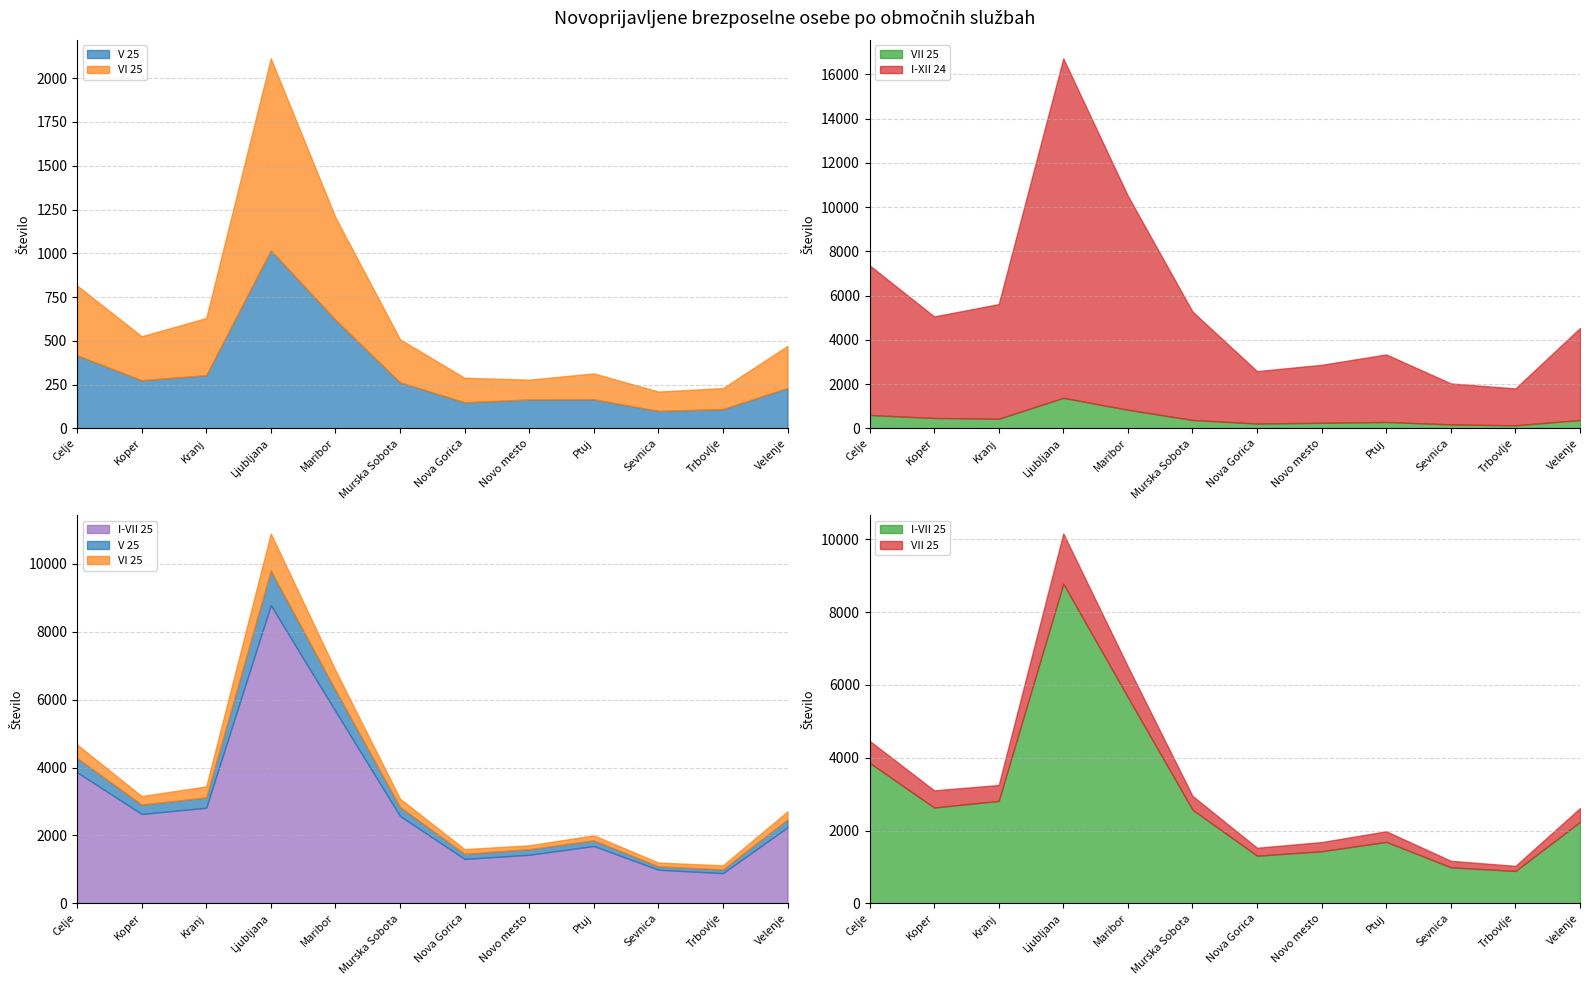

Where is the first local maximum for VI 25?

Ljubljana